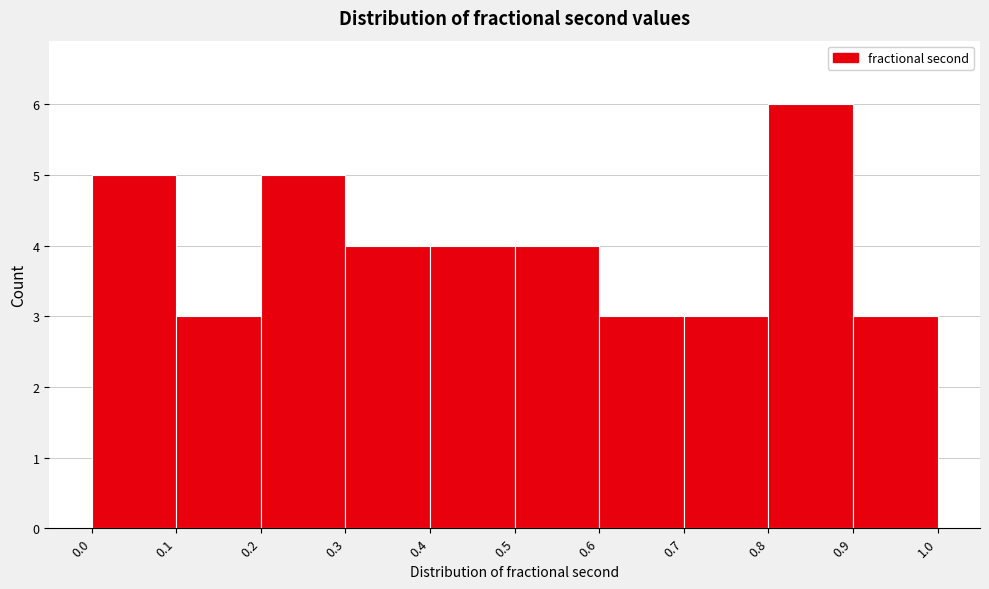

Reading left to right, list every bar in this chart as the range it spans on the x-axis followed by its height. The values are not printed on the chart, so give them approximately, as read against the axis.

0.0 to 0.1: 5
0.1 to 0.2: 3
0.2 to 0.3: 5
0.3 to 0.4: 4
0.4 to 0.5: 4
0.5 to 0.6: 4
0.6 to 0.7: 3
0.7 to 0.8: 3
0.8 to 0.9: 6
0.9 to 1.0: 3